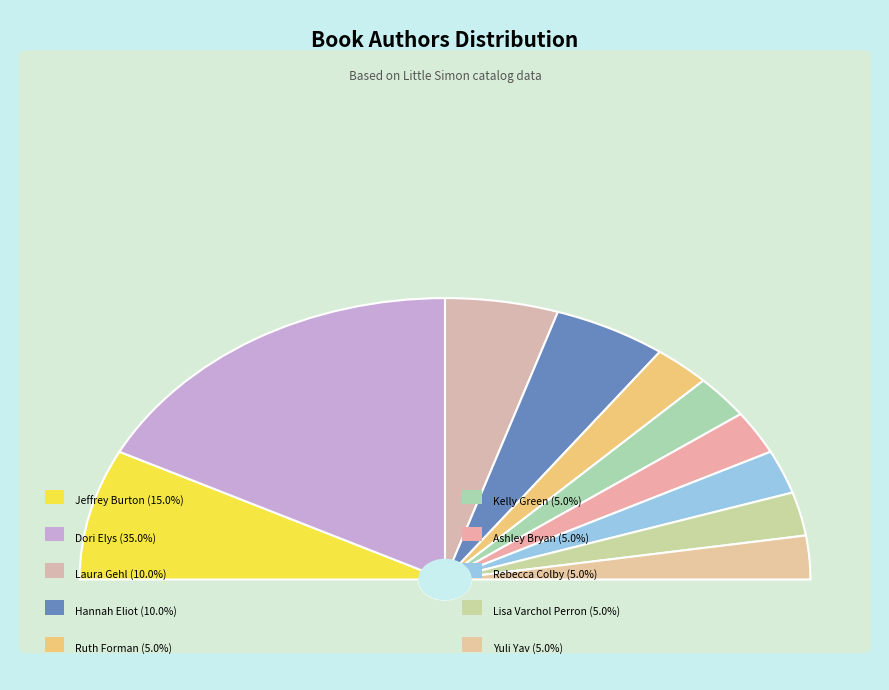

Is it true that Ashley Bryan is 5% of the pie?

True